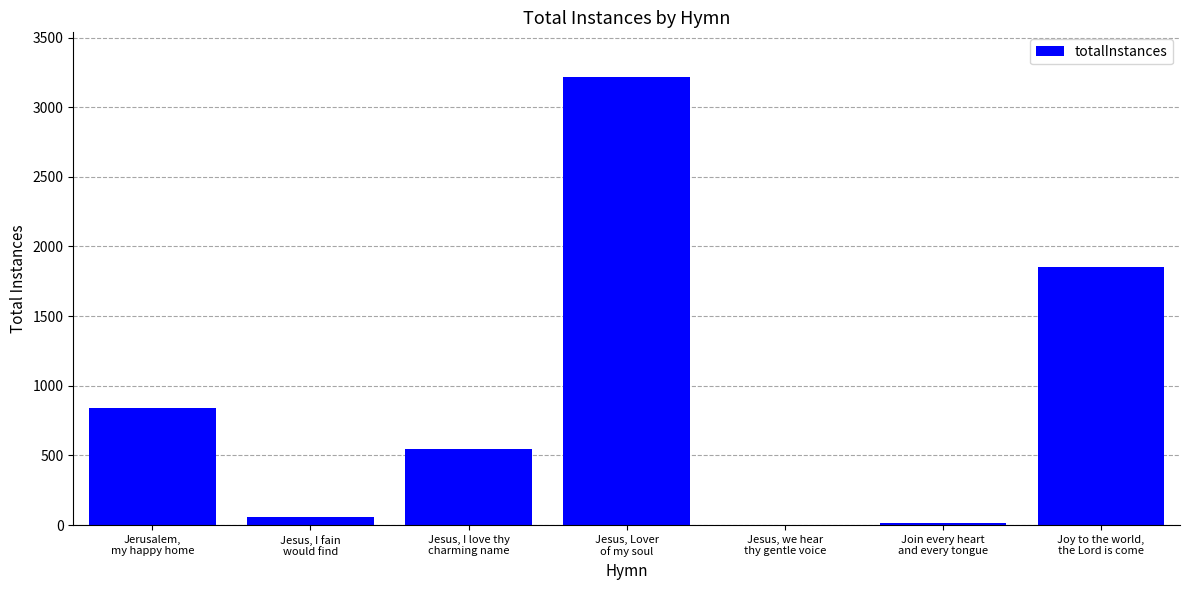

What is the greatest value displayed?

3216